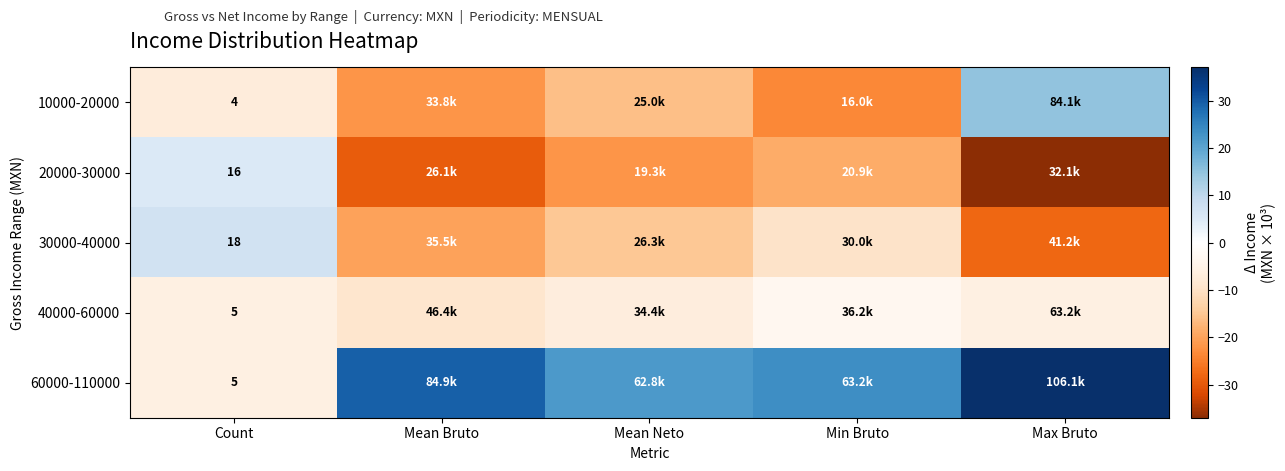

What value does the 10000-20000 series have at Min Bruto?

-23.6